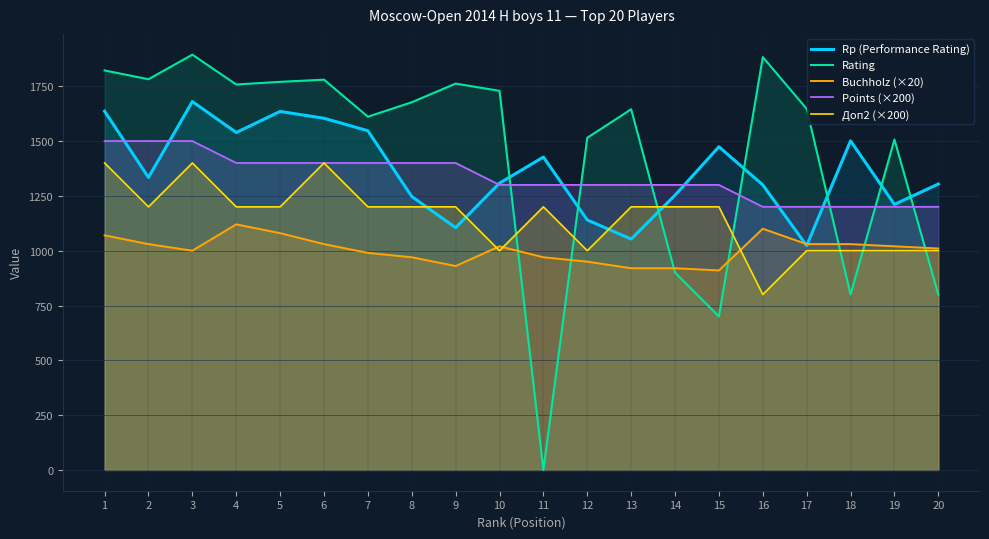

How many Points (×200) values are between 1300 and 1400?

12